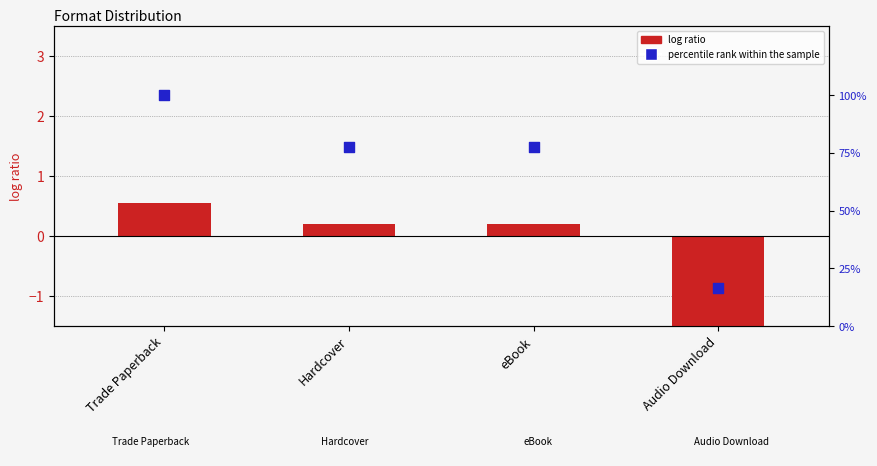

Which series contains the lowest Y value?

log ratio